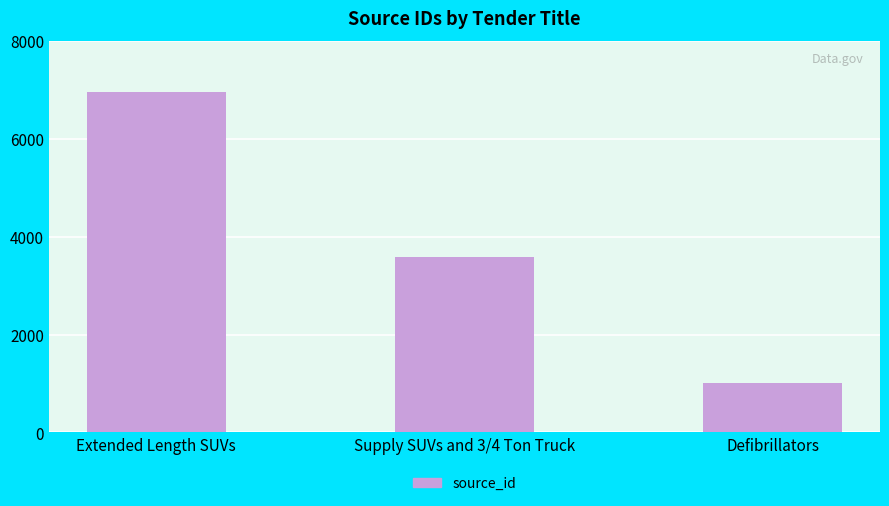

True or false: the data shows 1841 at Extended Length SUVs.

False